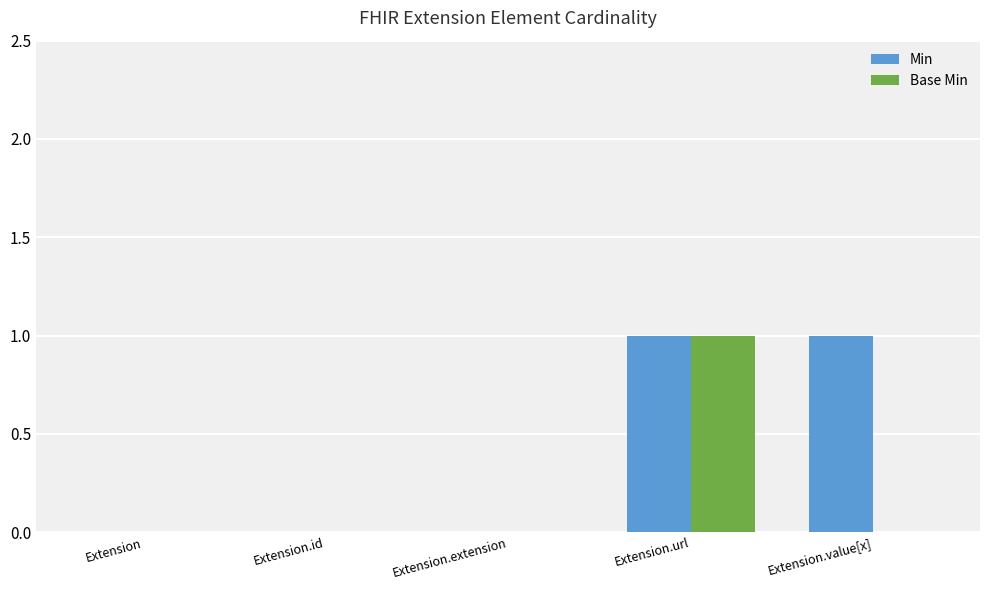

The value of Base Min at Extension is -1. True or false?

False